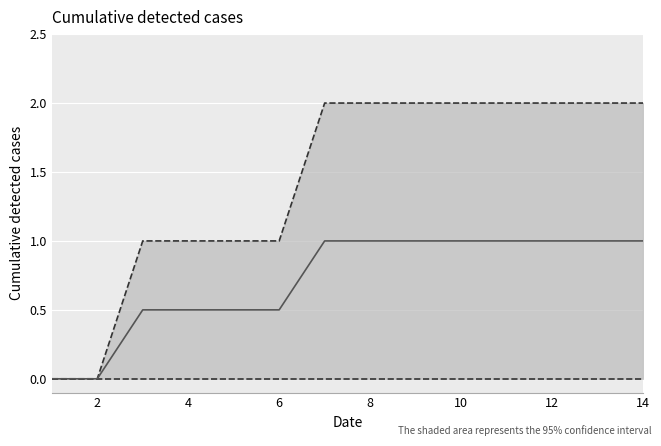

What is the greatest value displayed?

2.0